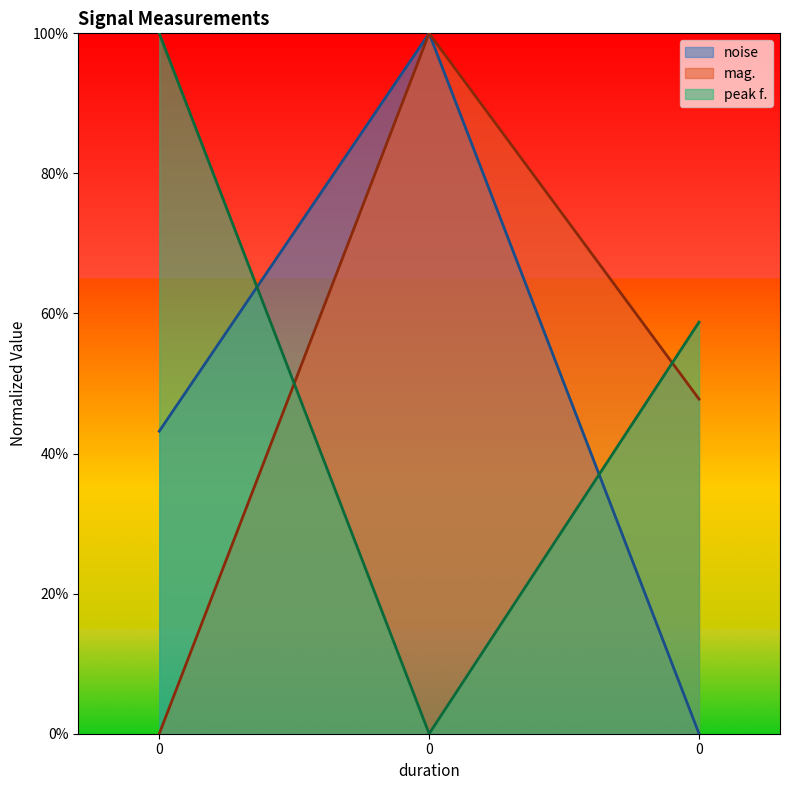

Reading left to right, what are all the values shown in this chart?

noise: 0=0.4	0=1.0	0=0.0
peak f.: 0=1.0	0=0.0	0=0.6
mag.: 0=0.0	0=1.0	0=0.5